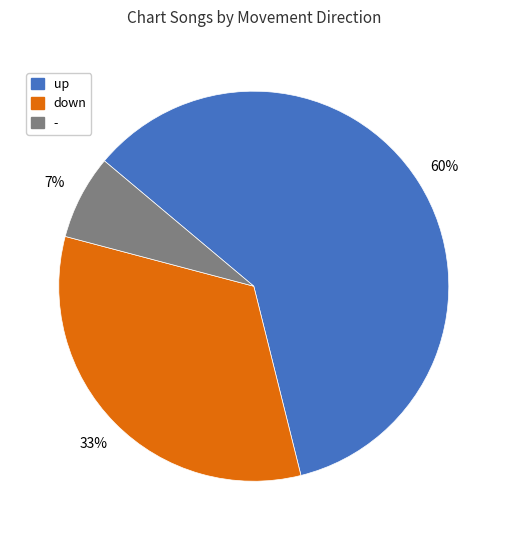

How many slices are in this pie chart?

3